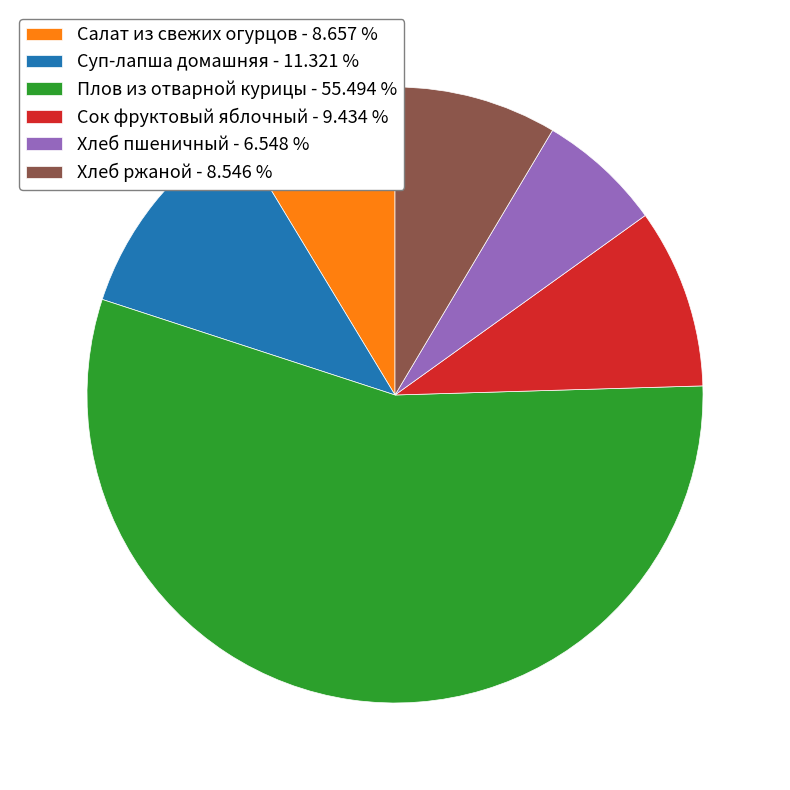

Between Суп-лапша домашняя - 11.321 % and Хлеб пшеничный - 6.548 %, which is larger?

Суп-лапша домашняя - 11.321 %